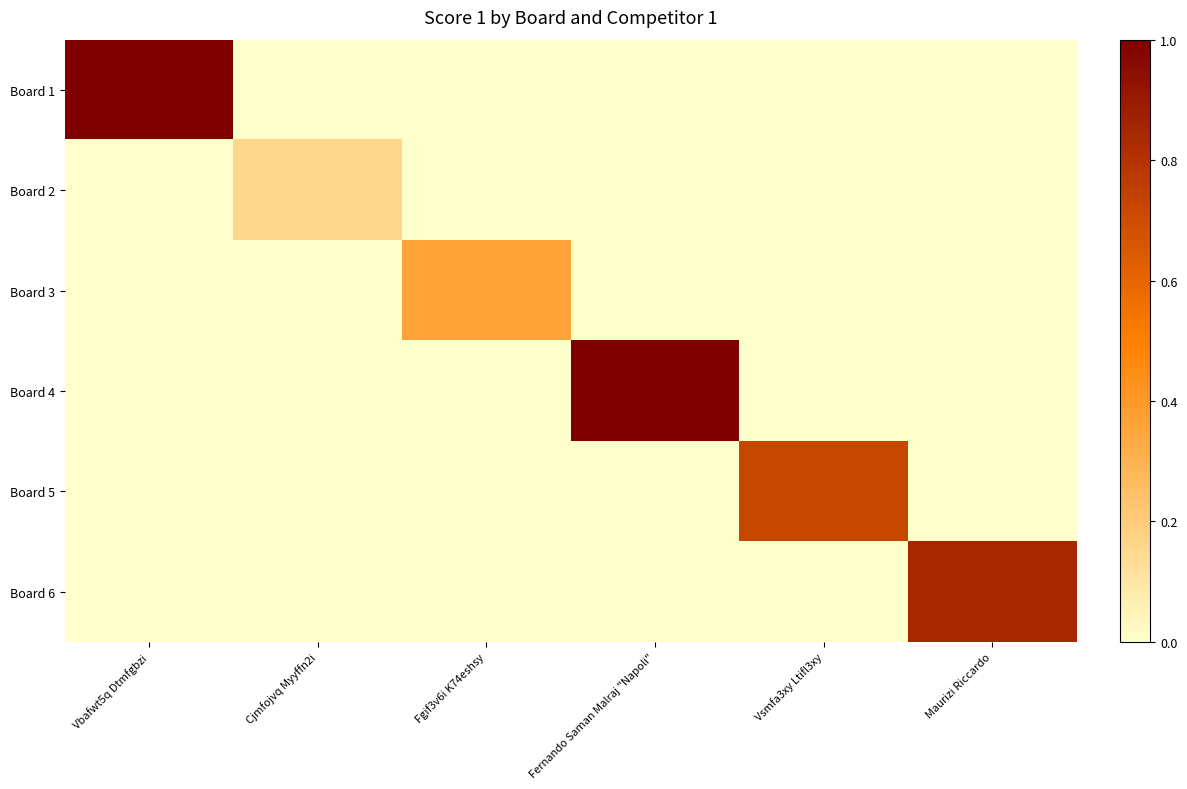

Which category has the highest value in the Board 4 series?

Fernando Saman Malraj "Napoli"